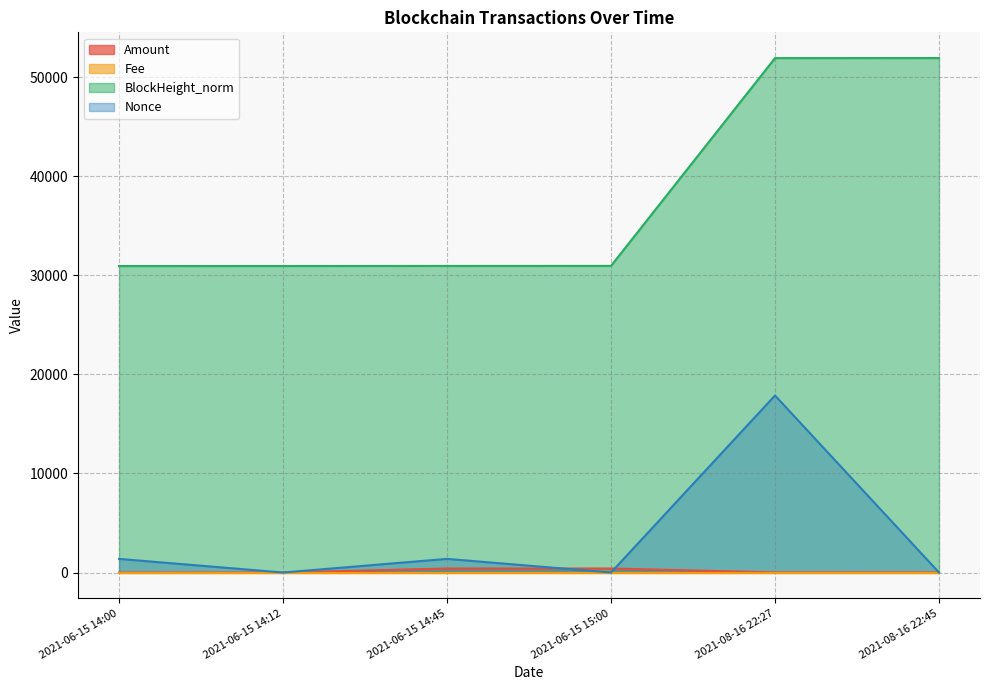

At how many categories does at least one series exceed 48408?

2